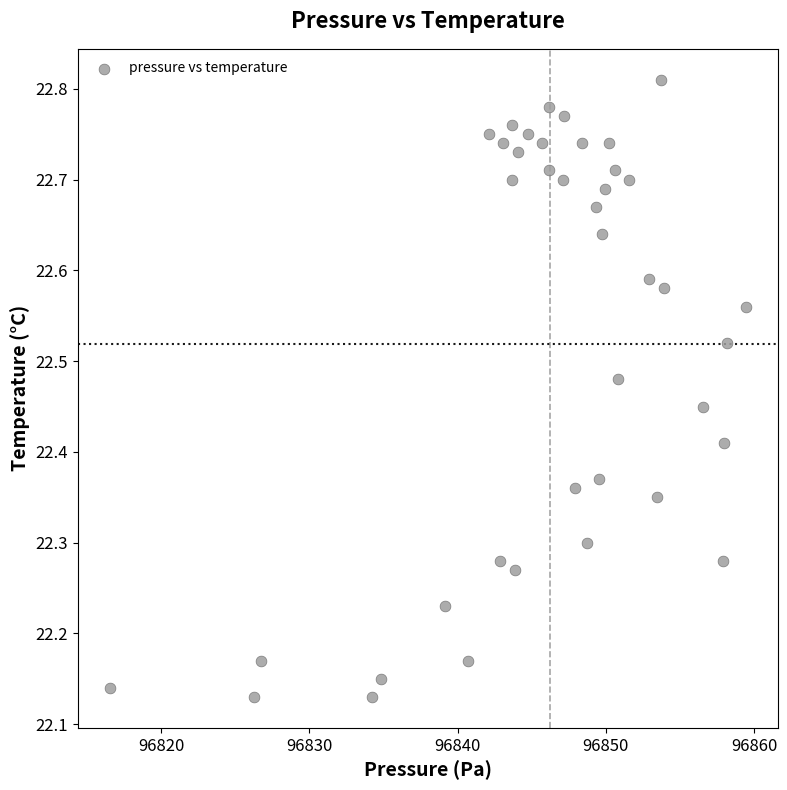

What is the range of X values (max minus min)?

42.9